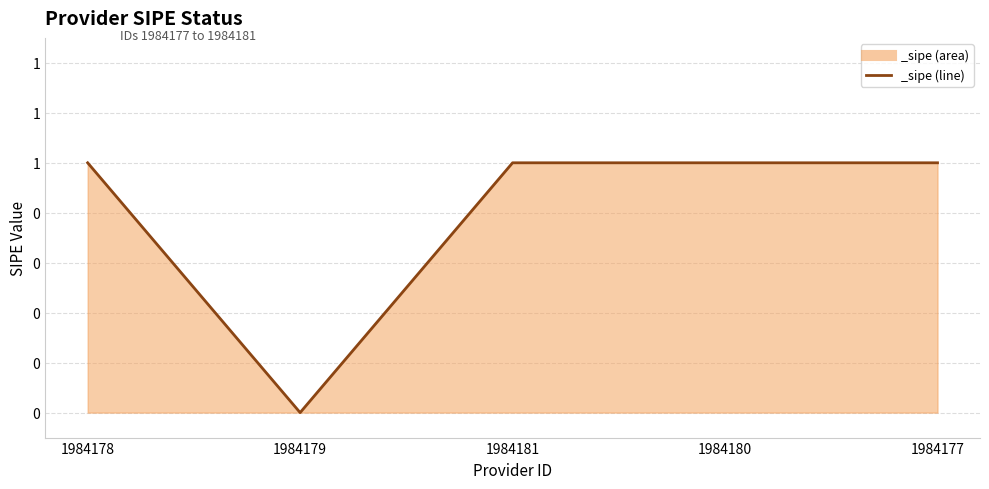

Is this an area chart (filled region under the line)?

Yes